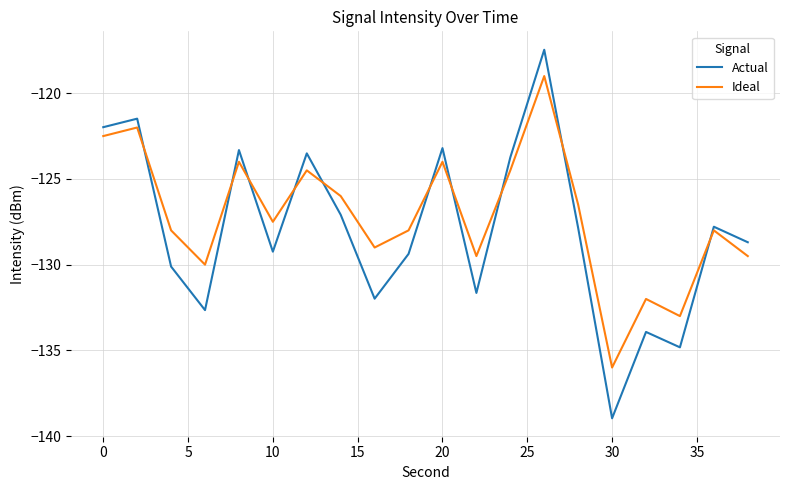

What are all the series names shown in the legend?

Actual, Ideal